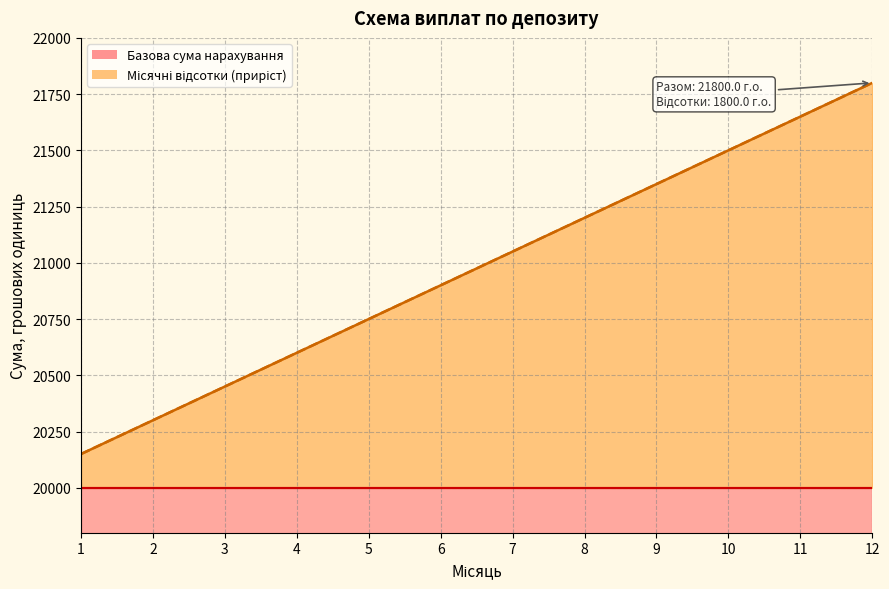

True or false: Підсумкова сума (лінія) has more than 1 interior local peaks.

False